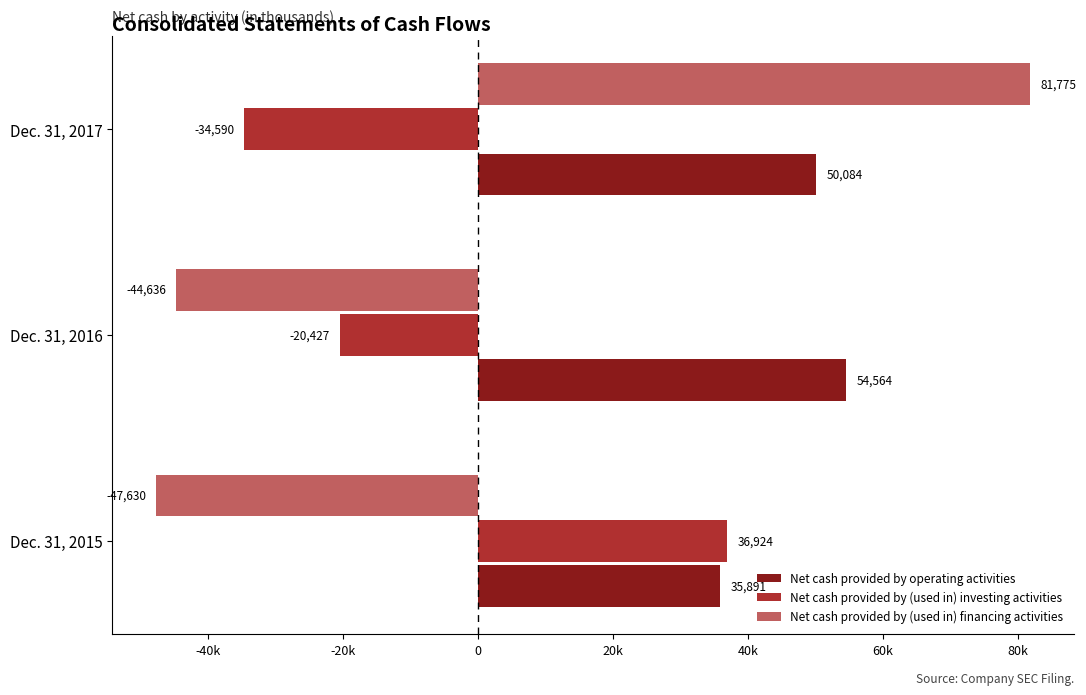

What are all the series names shown in the legend?

Net cash provided by operating activities, Net cash provided by (used in) investing activities, Net cash provided by (used in) financing activities